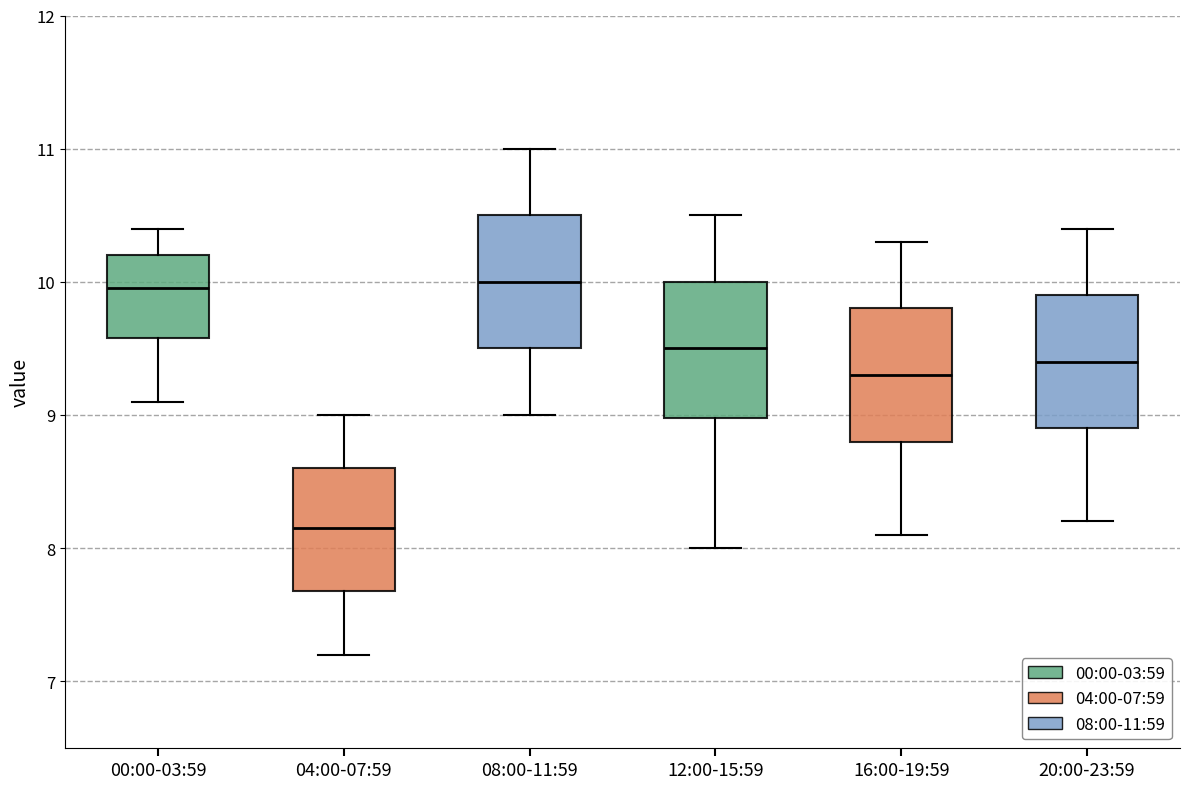

Where is the upper edge of the box for 12:00-15:59 on the y-axis? The values are not printed on the chart, so give them approximately, as read against the axis.

10.0